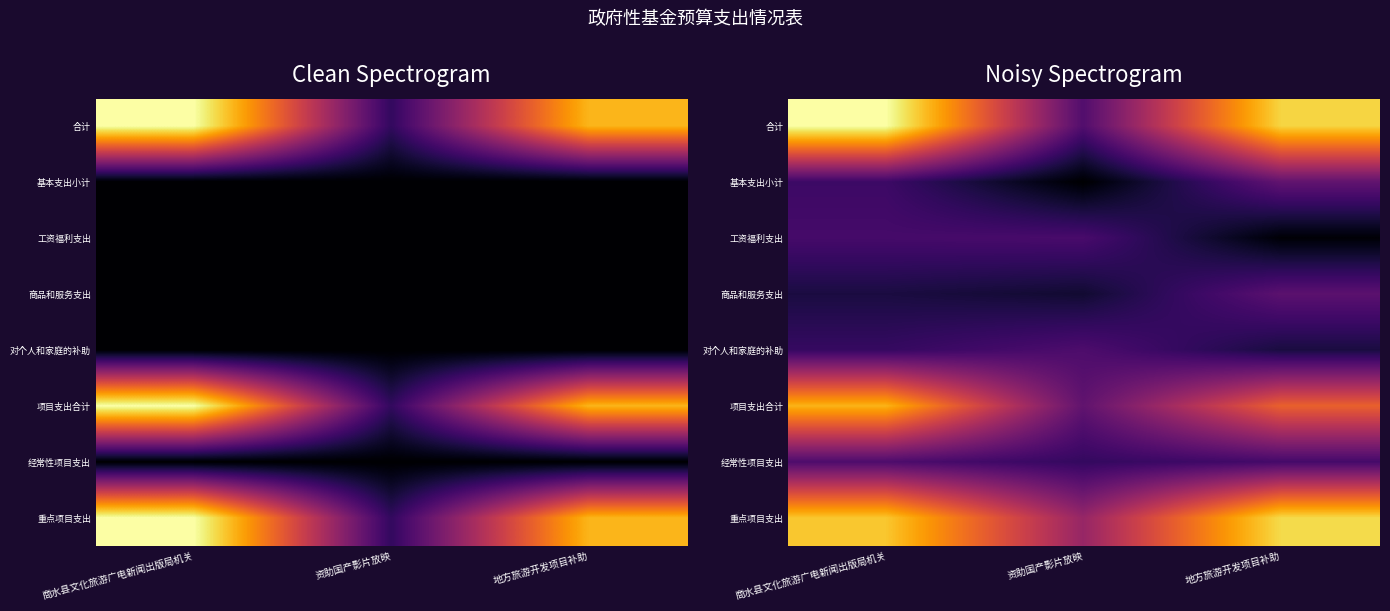

Between 资助国产影片放映 and 地方旅游开发项目补助, which series saw the biggest shift?

合计